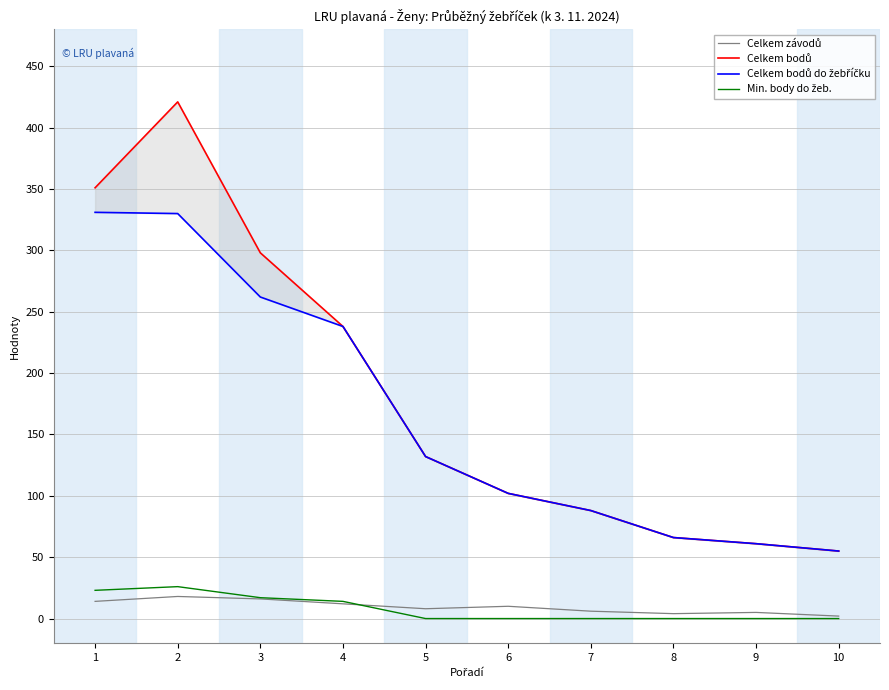

Count the number of data series in this chart.

4